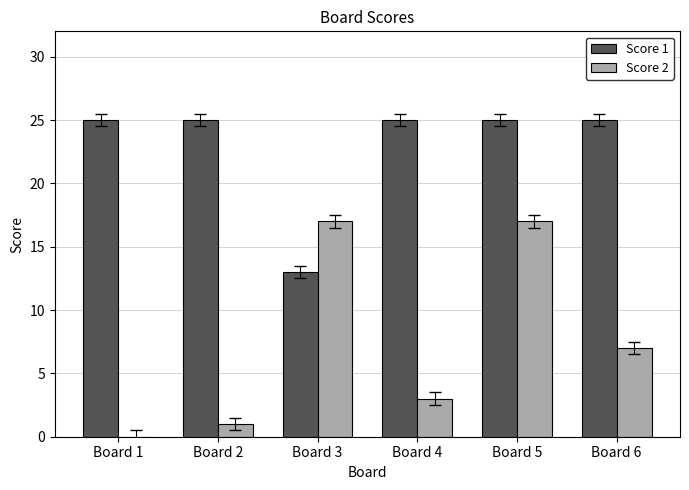

Is it true that Score 1 equals 40 at Board 1?

False